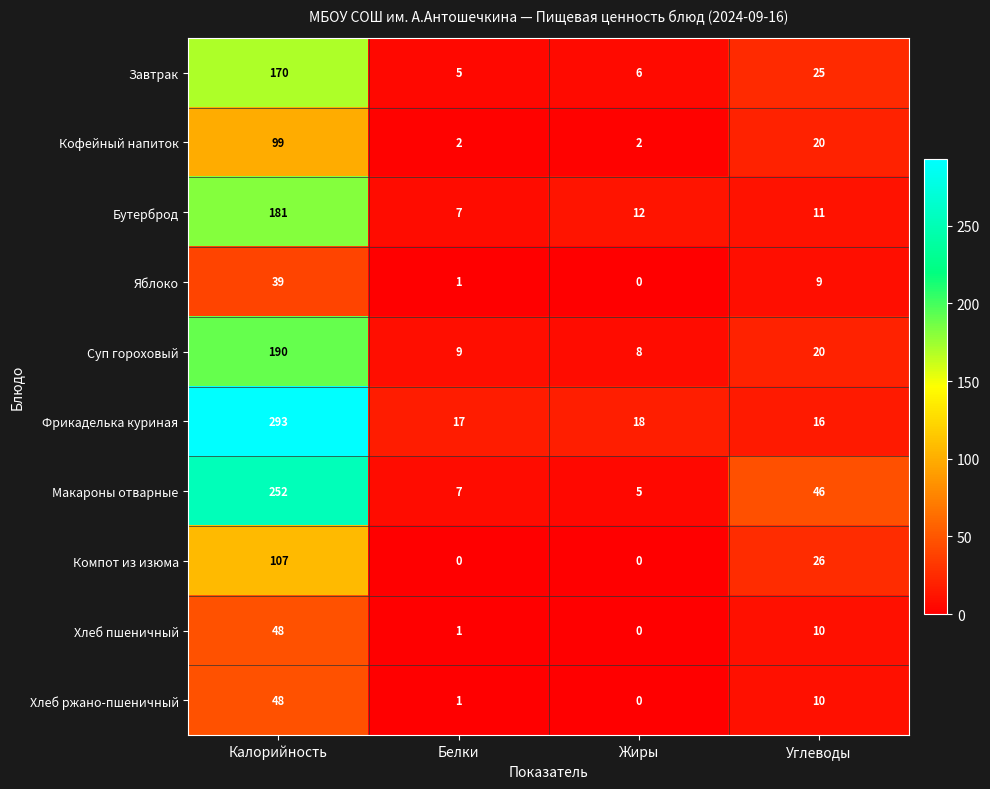

Is it true that Бутерброд equals 12 at Жиры?

True